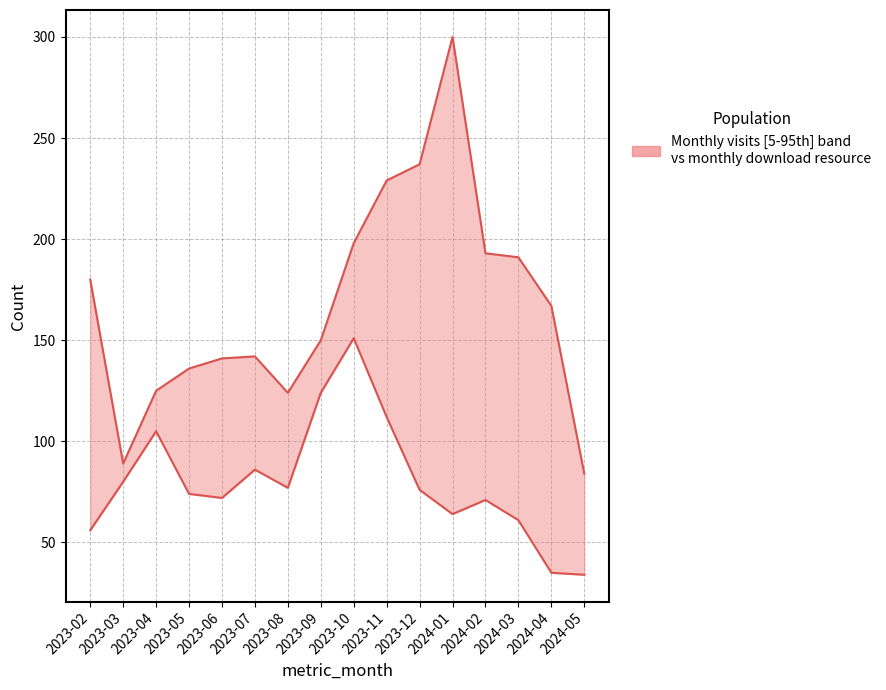

What is the difference between the monthly_download_resource values at 2023-07 and 2023-10?

65